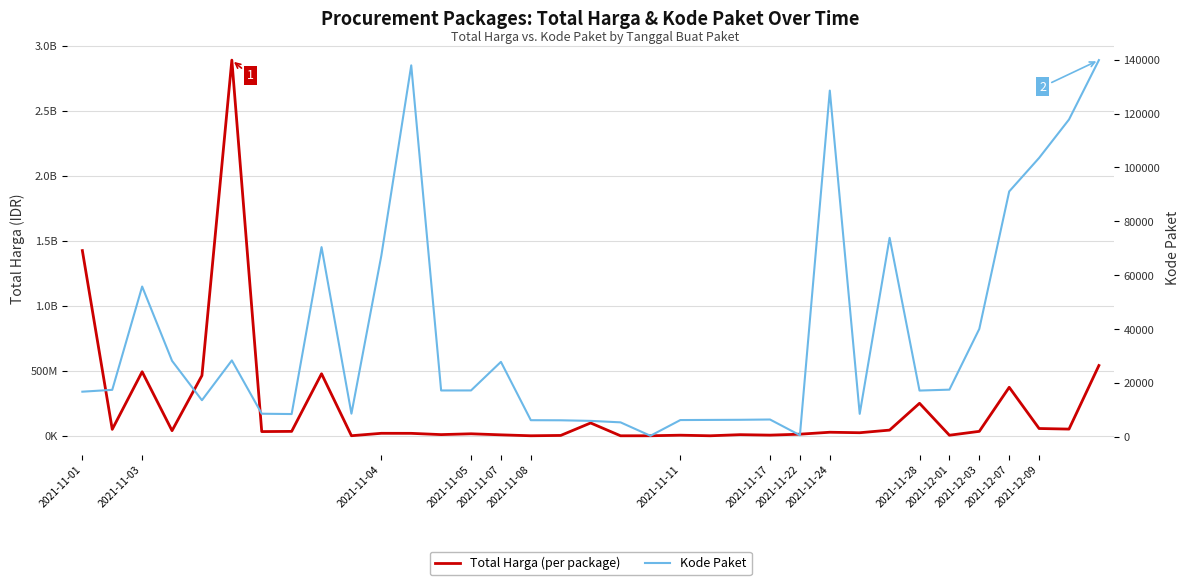

Between 2021-11-22 and 20, which series saw the biggest shift?

Total Harga (per package)